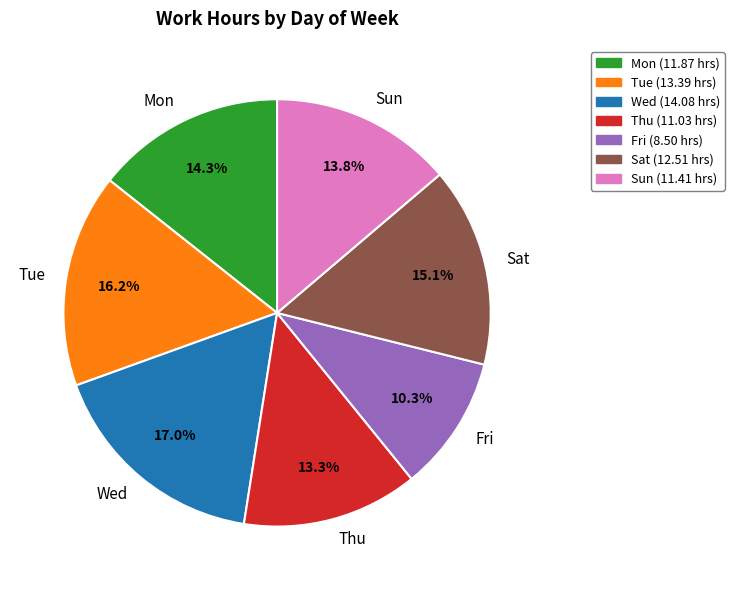

Does any single category account for the majority?

No